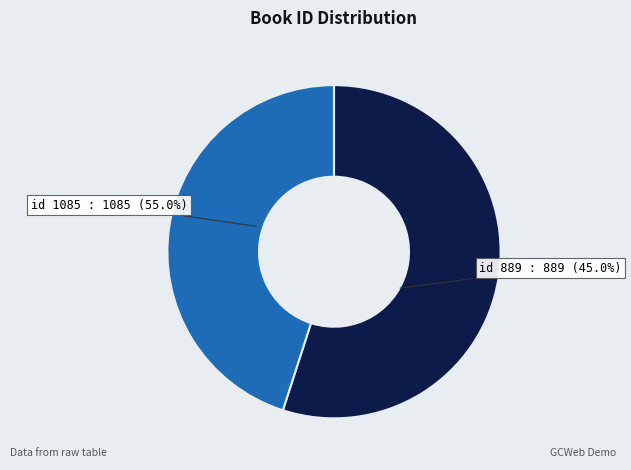

How many segments does this pie chart have?

2